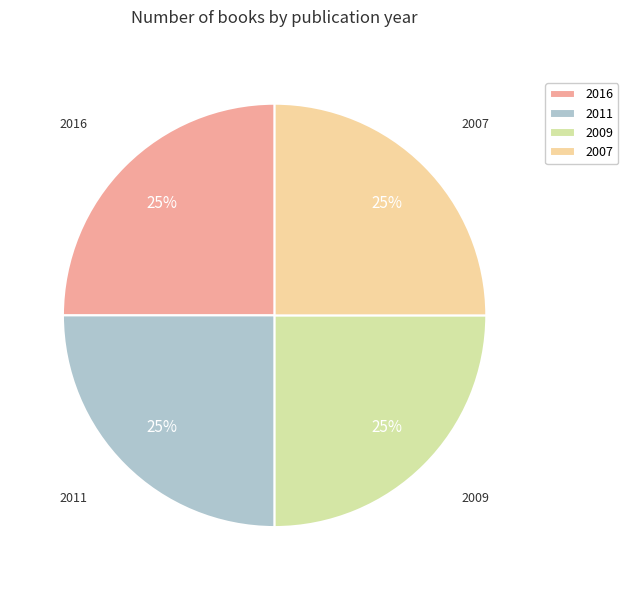

To the nearest percent, what is the average slice percentage?

25%